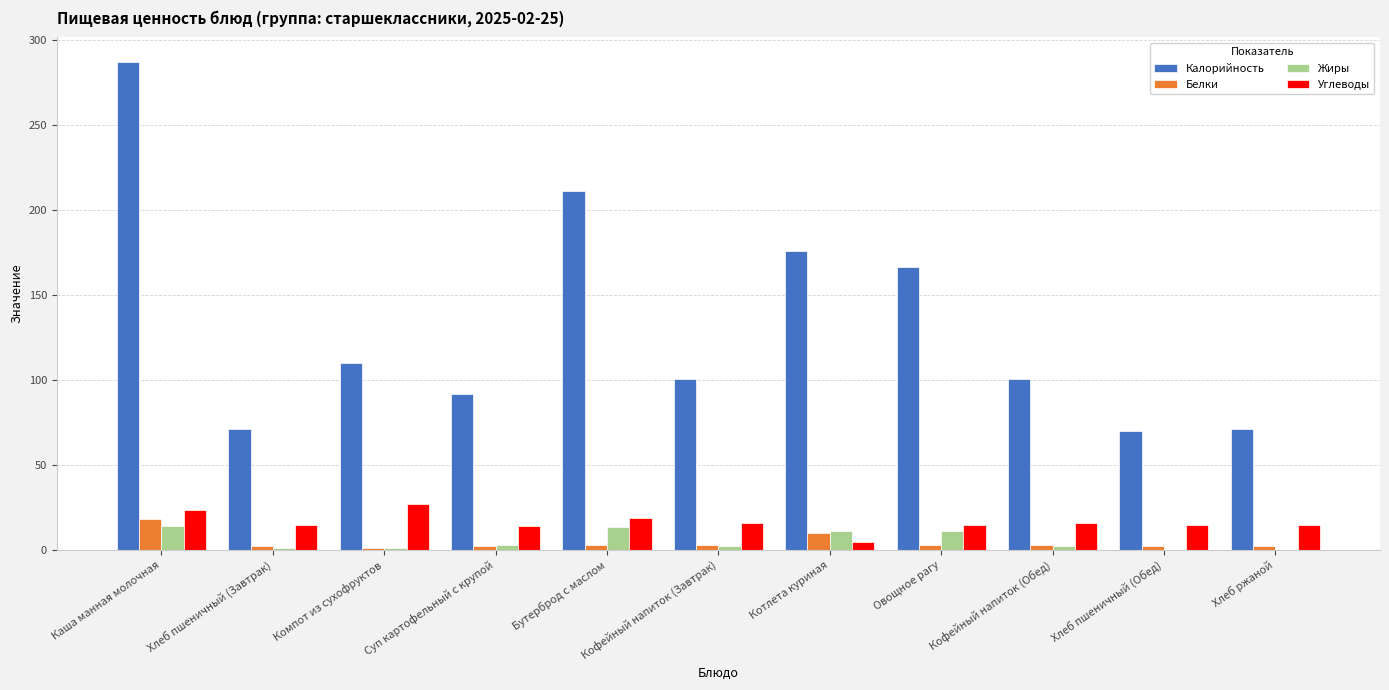

Where does the Калорийность series first go above 100?

Каша манная молочная